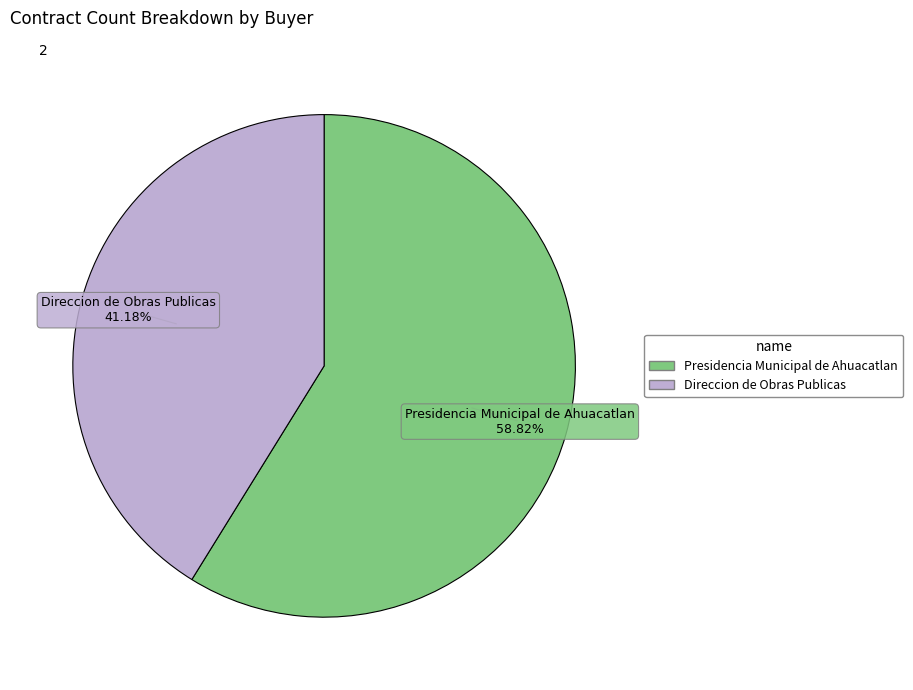

To the nearest percent, what is the average slice percentage?

50%